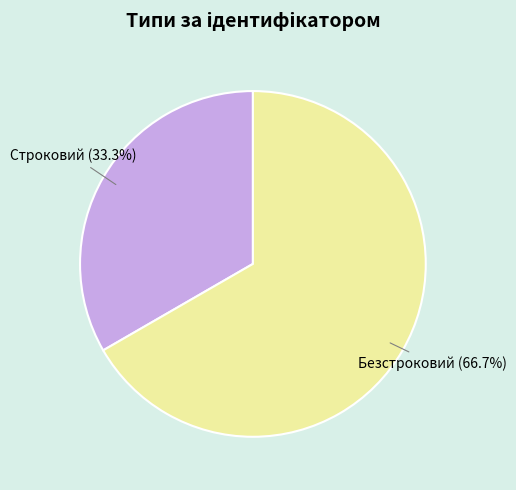

Do Строковий and Безстроковий together represent more than half of the pie?

Yes